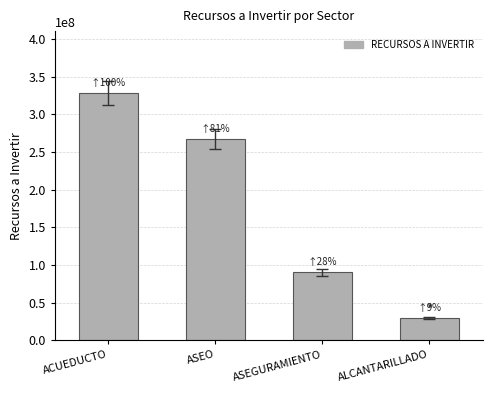

What is the sum of all values?

715743585